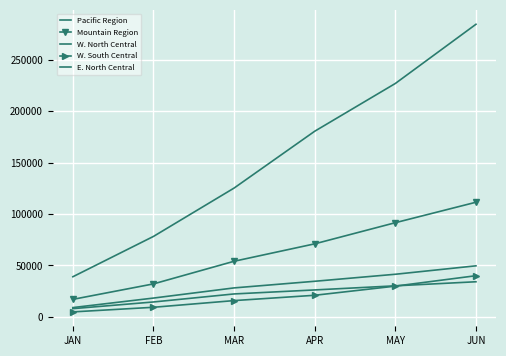

What is the difference between the highest and lowest values at JAN?

34161.2